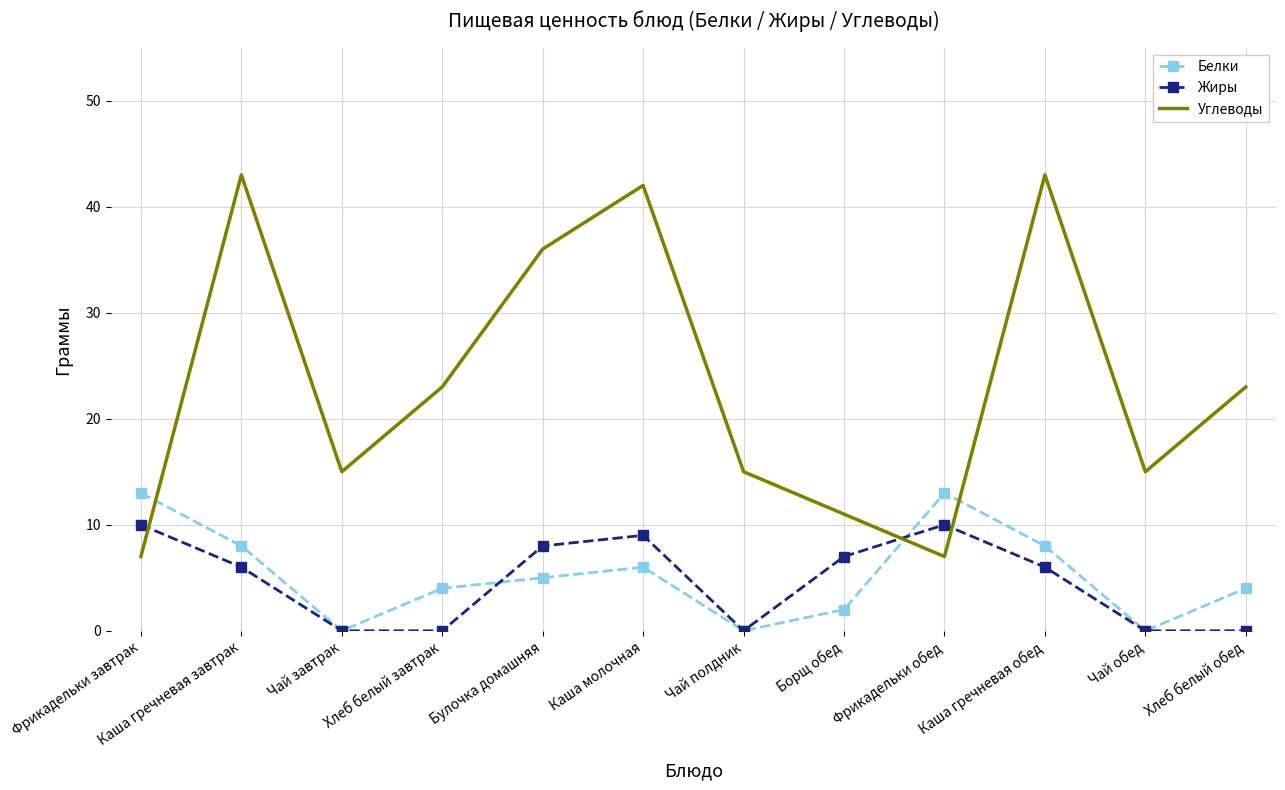

Reading left to right, list all the values displayed in this chart.

Белки: 13	8	0	4	5	6	0	2	13	8	0	4
Жиры: 10	6	0	0	8	9	0	7	10	6	0	0
Углеводы: 7	43	15	23	36	42	15	11	7	43	15	23